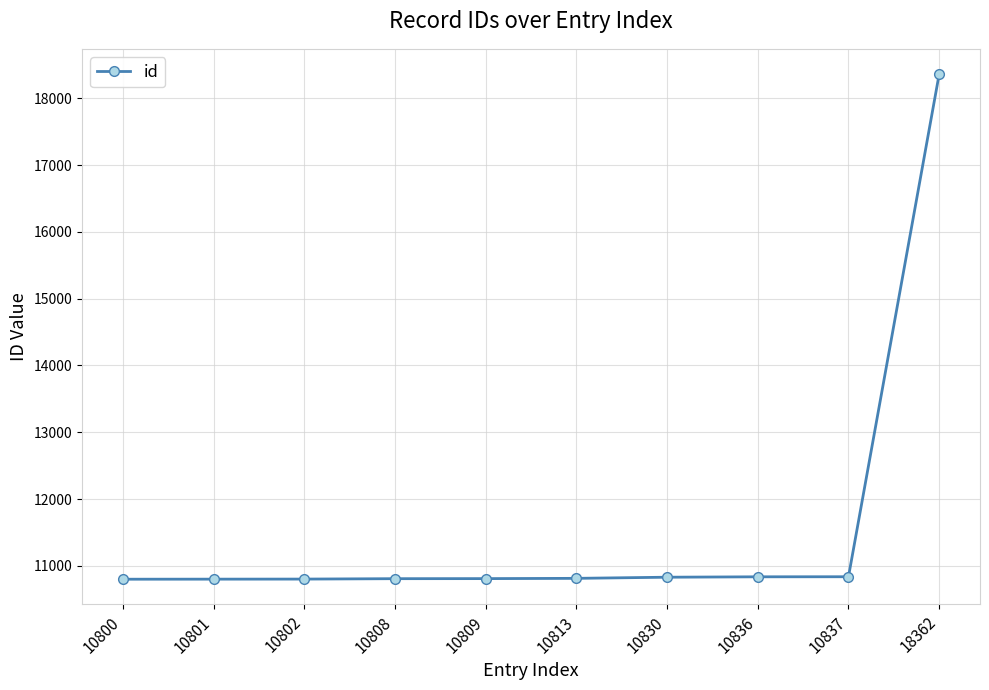

True or false: the data shows 24535 at 18362.

False